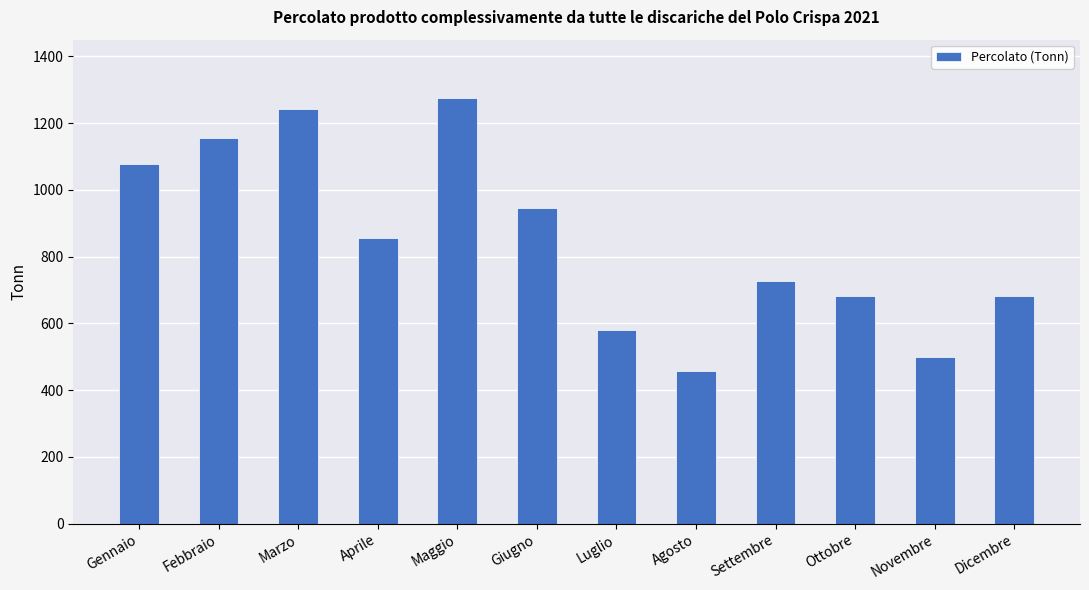

What is the label of the 10th bar from the right?

Marzo